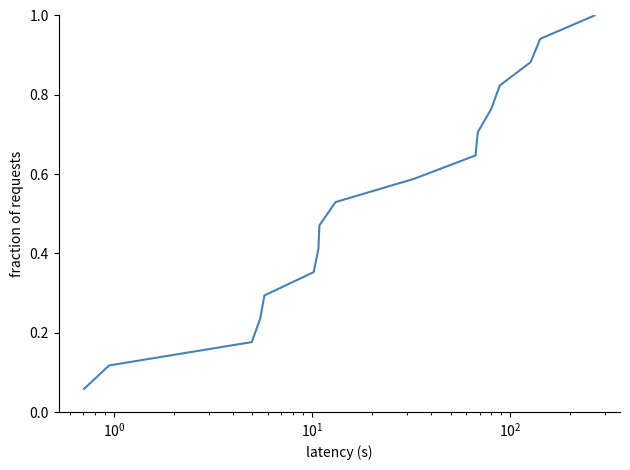

What is the greatest value displayed?

1.0